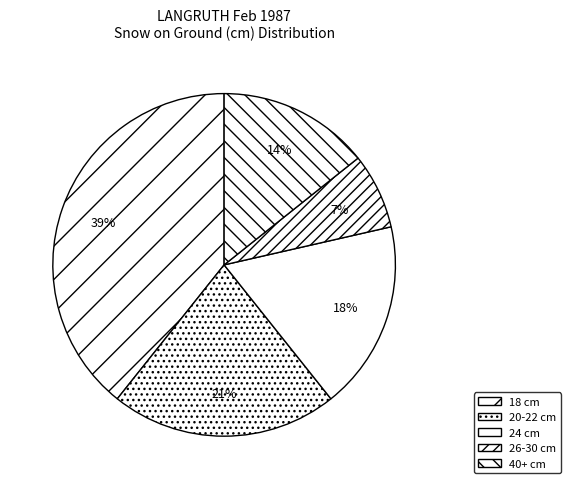

What is the smallest slice in the pie chart?

26-30 cm